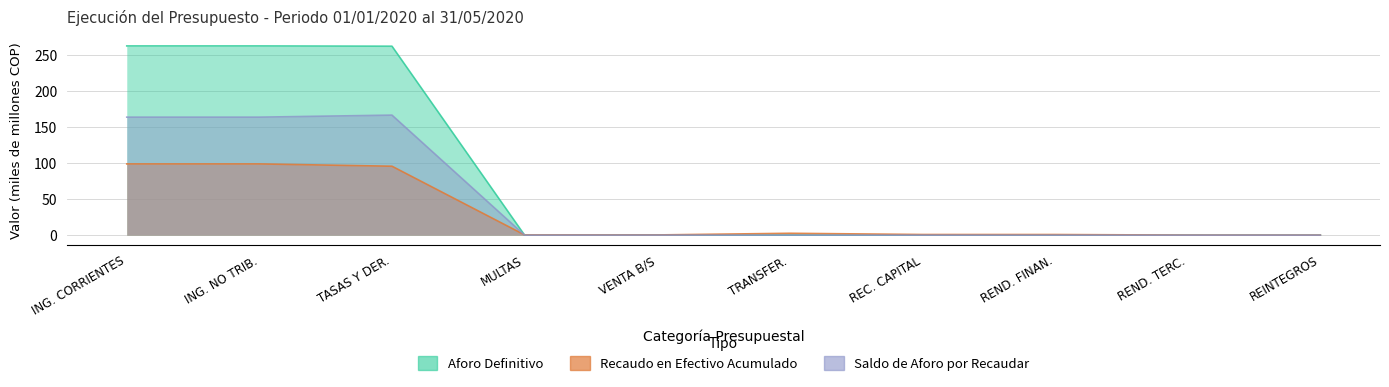

What is the maximum value for Recaudo en Efectivo Acumulado?

98.8